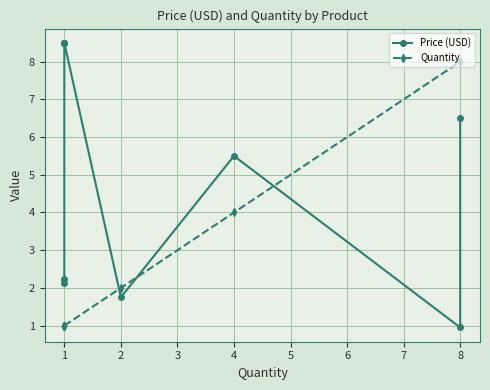

At which category is the sum across all series the highest?

8